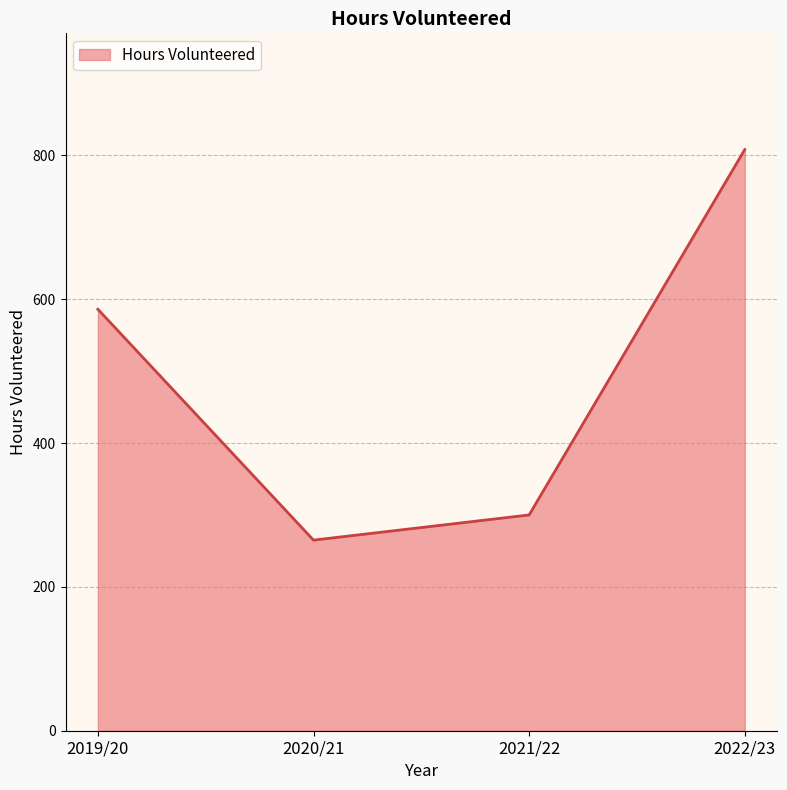

Does the chart display data point markers on the line(s)?

No